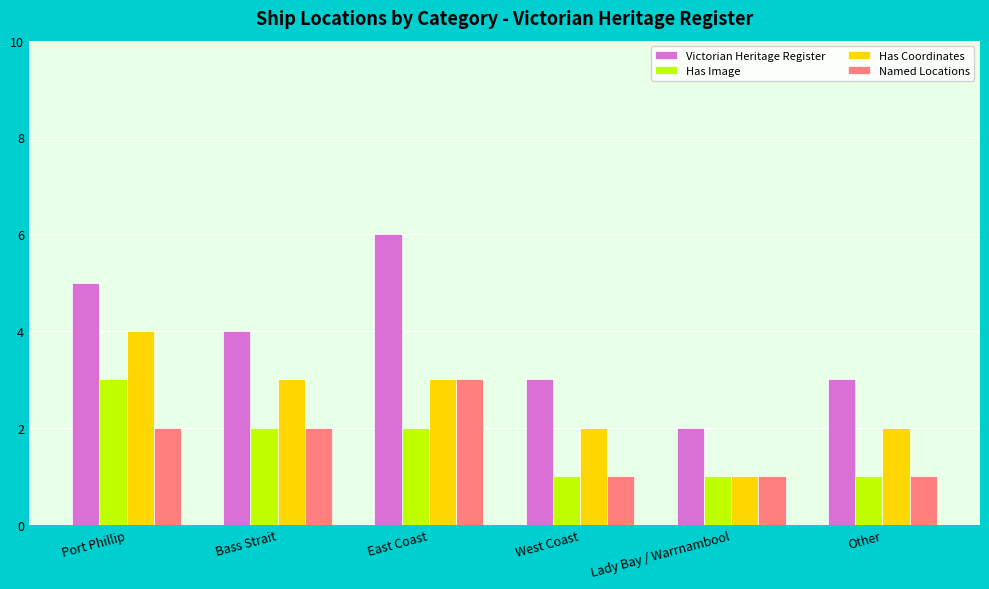

How many bars are there in each group?

4